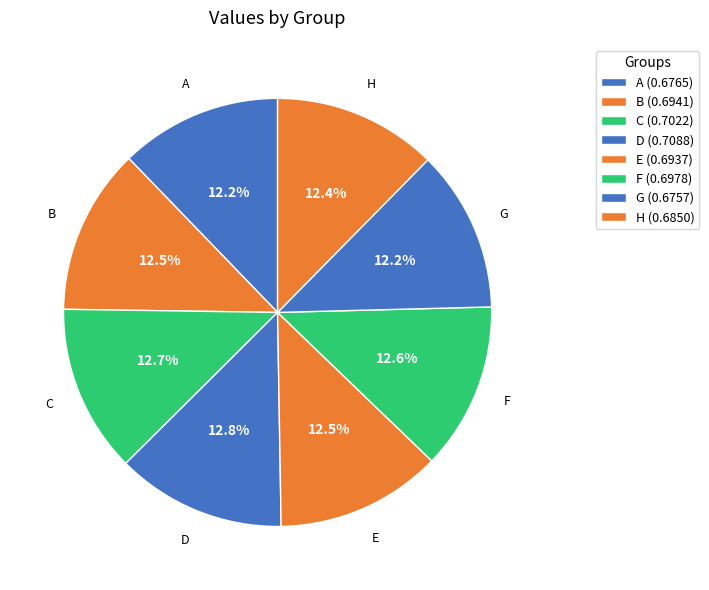

Does C account for over 50% of the chart?

No